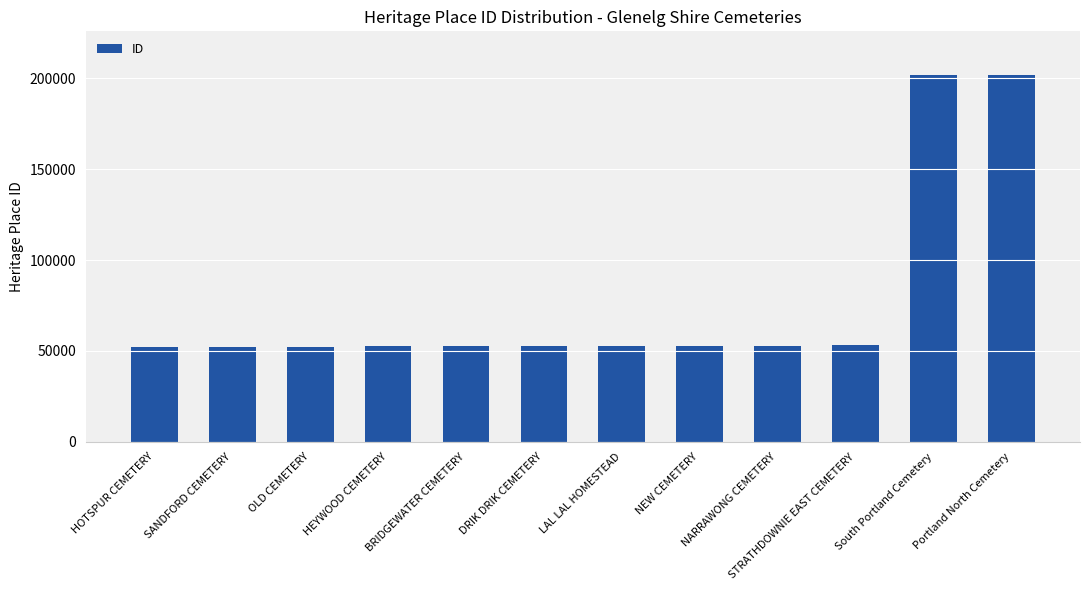

Are the bars grouped side by side (vs. stacked)?

No